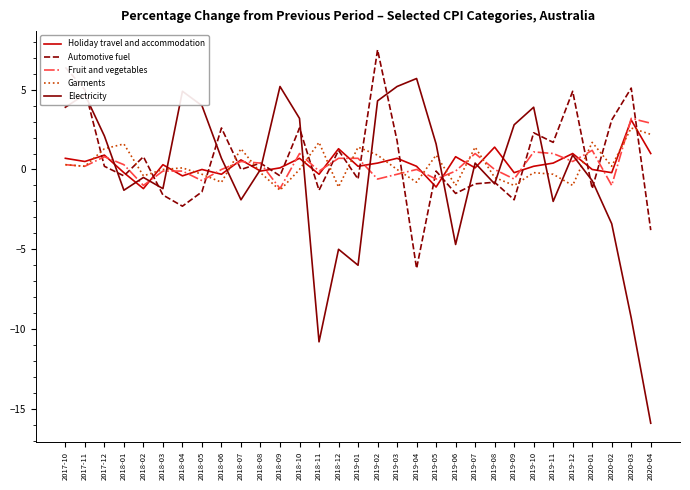

Which series changed the most between 2018-03 and 2019-01?

Electricity